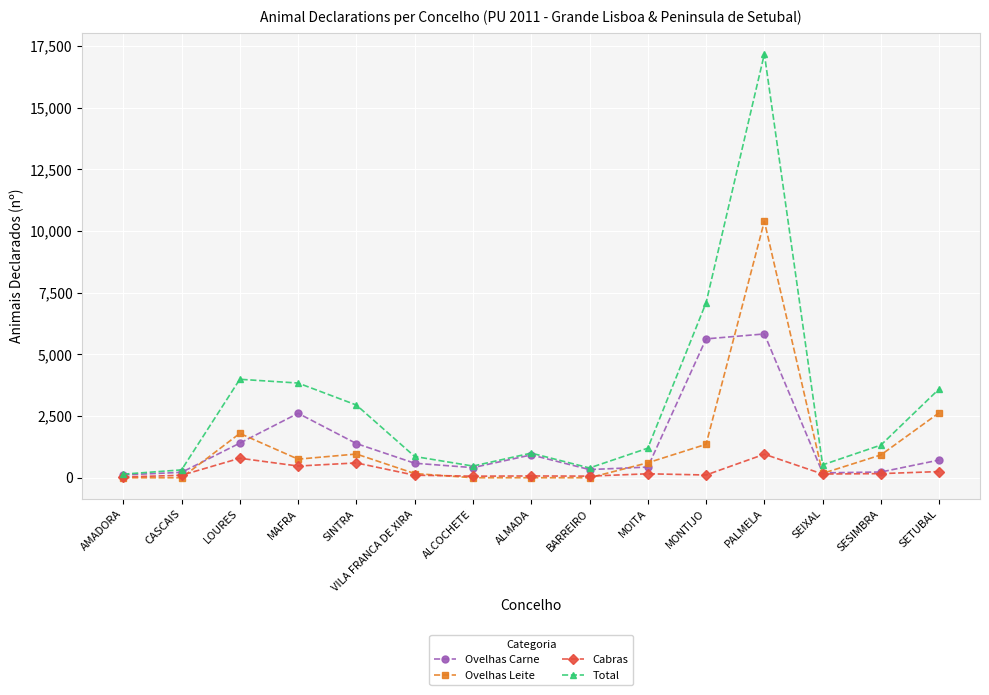

At which label does Total first exceed 1198?

LOURES